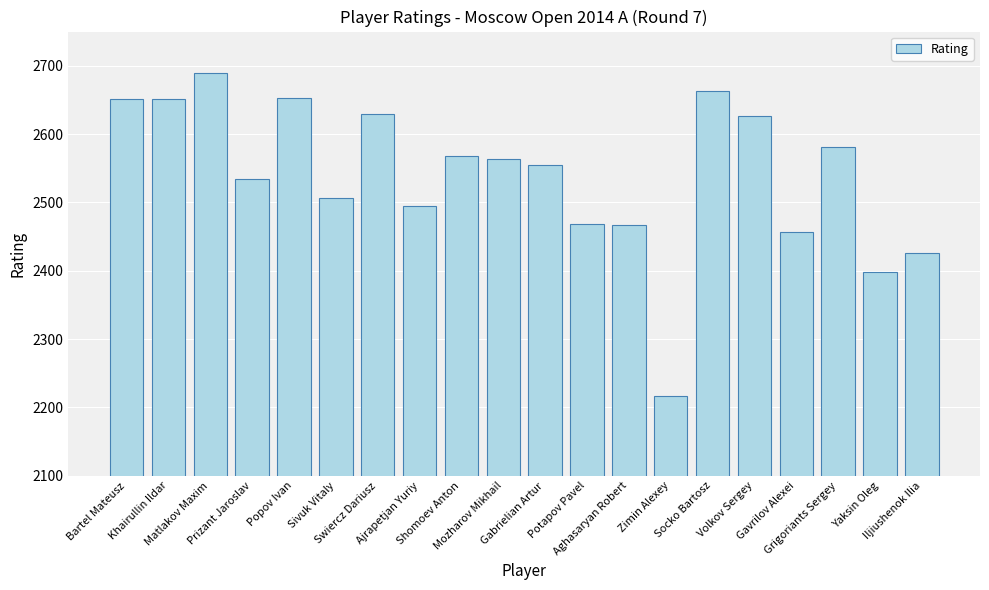

What is the difference between the maximum and minimum values?

474